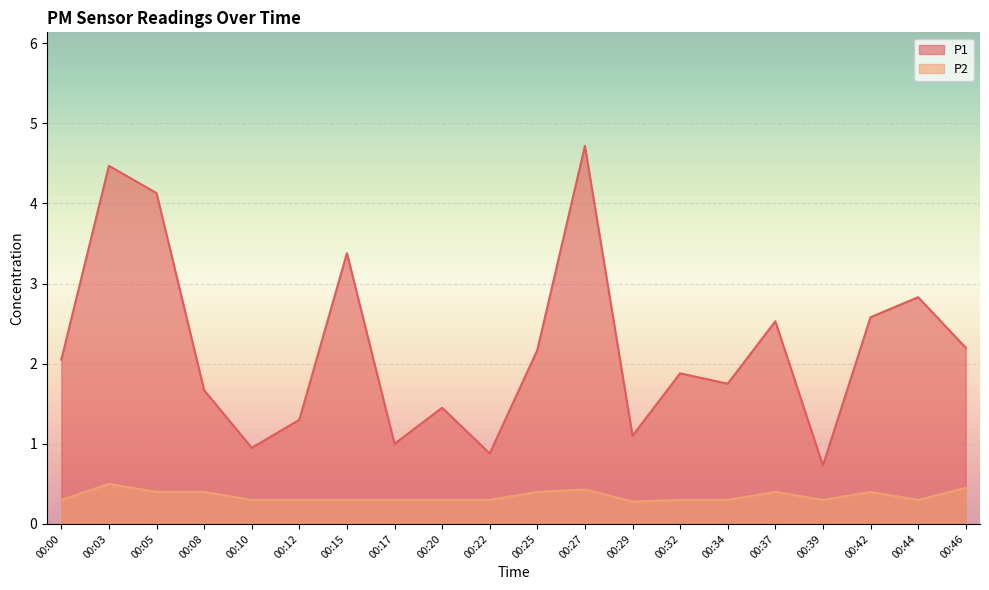

True or false: P1 and P2 intersect in this chart.

False